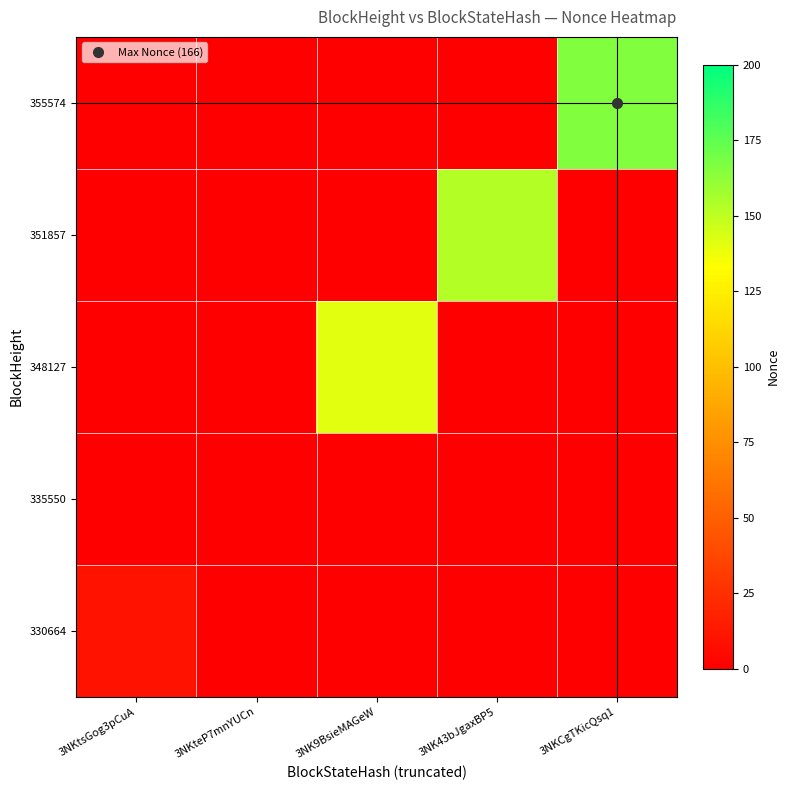

Reading left to right, list all the values displayed in this chart.

330664: 3NKtsGog3pCuA=10	3NKteP7mnYUCn=0	3NK9BsieMAGeW=0	3NK43bJgaxBP5=0	3NKCgTKicQsq1=0
335550: 3NKtsGog3pCuA=0	3NKteP7mnYUCn=0	3NK9BsieMAGeW=0	3NK43bJgaxBP5=0	3NKCgTKicQsq1=0
348127: 3NKtsGog3pCuA=0	3NKteP7mnYUCn=0	3NK9BsieMAGeW=141	3NK43bJgaxBP5=0	3NKCgTKicQsq1=0
351857: 3NKtsGog3pCuA=0	3NKteP7mnYUCn=0	3NK9BsieMAGeW=0	3NK43bJgaxBP5=153	3NKCgTKicQsq1=0
355574: 3NKtsGog3pCuA=0	3NKteP7mnYUCn=0	3NK9BsieMAGeW=0	3NK43bJgaxBP5=0	3NKCgTKicQsq1=166